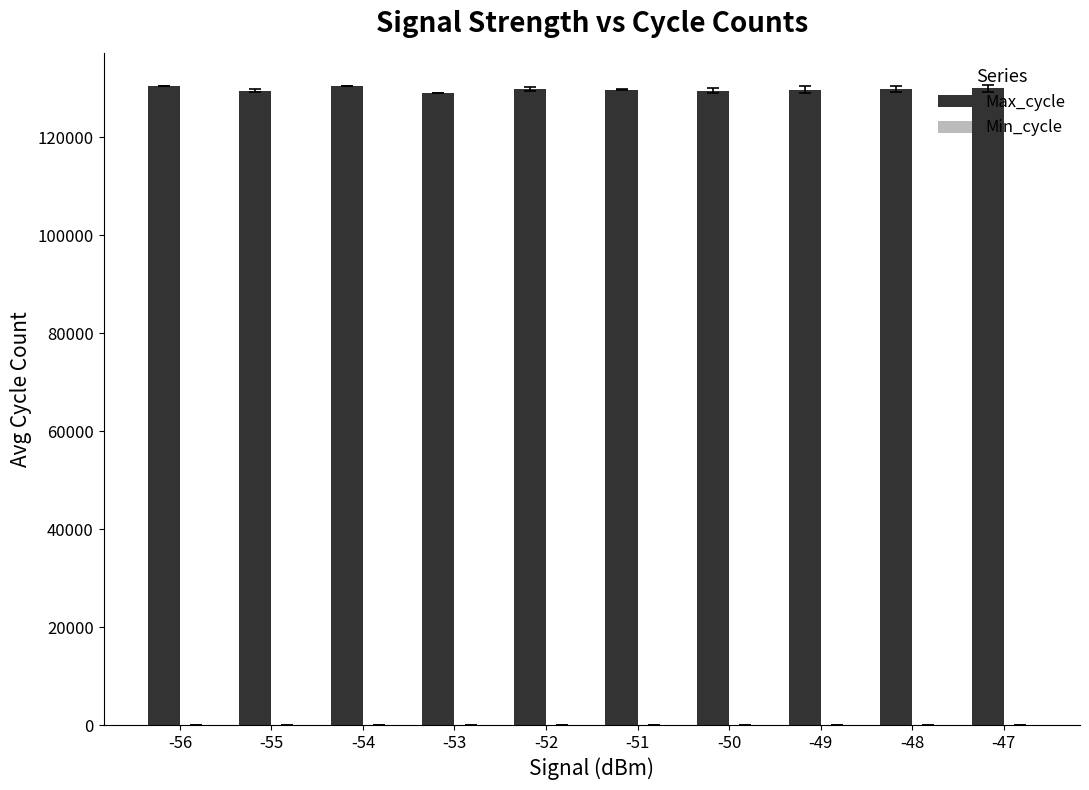

The value of Max_cycle at -51 is 129728.0. True or false?

True